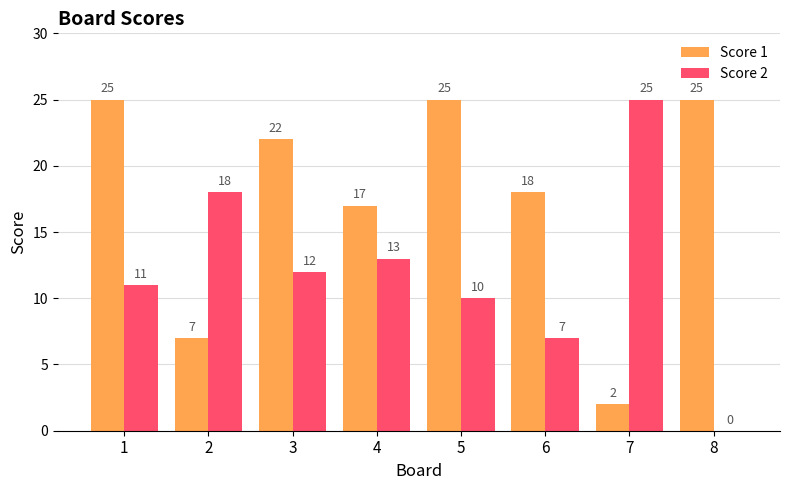

Reading left to right, list all the values displayed in this chart.

Score 1: 25	7	22	17	25	18	2	25
Score 2: 11	18	12	13	10	7	25	0